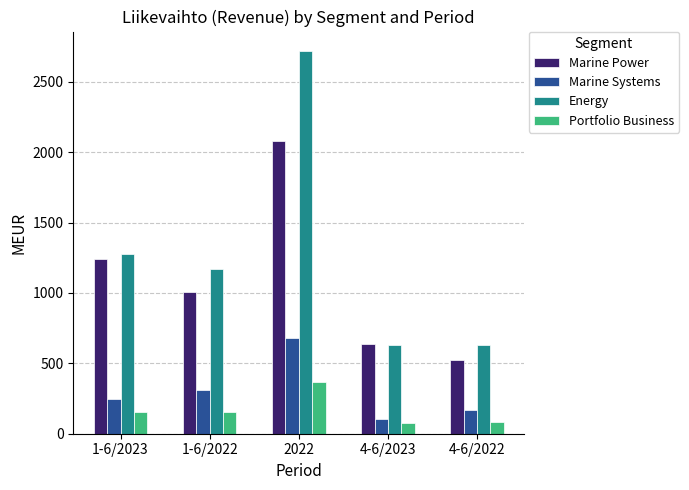

Which series has the widest spread of values?

Energy